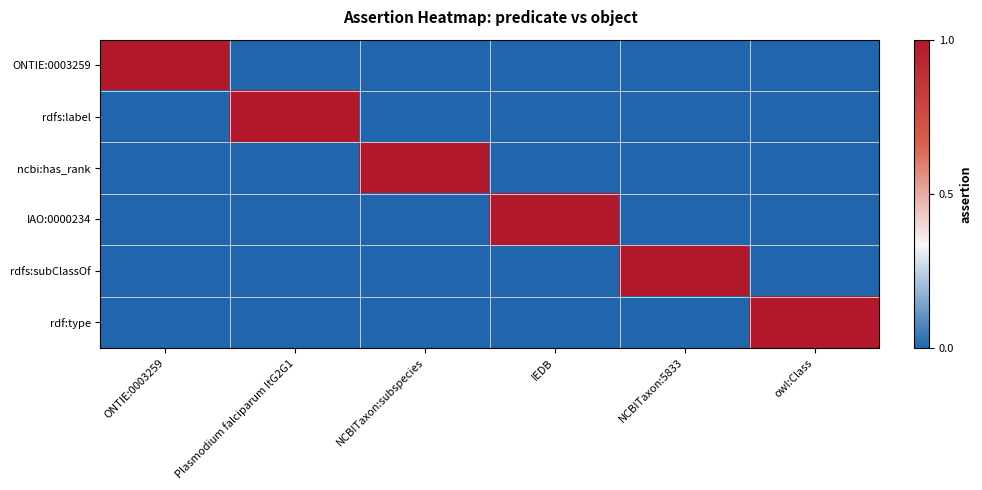

Which label corresponds to the largest value in the chart?

ONTIE:0003259